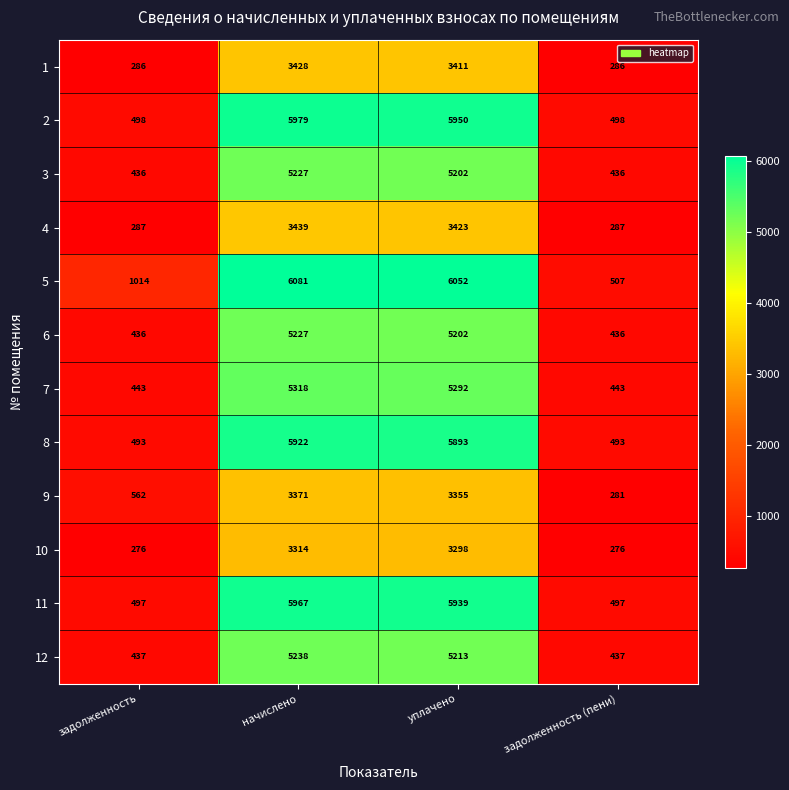

Read the 9 value at начислено, to the nearest 10.

3370